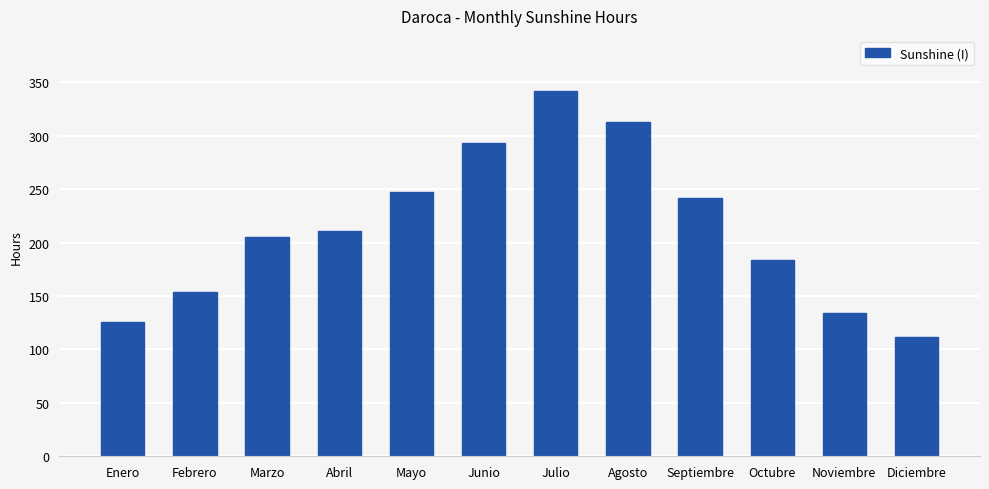

What is the average value?

214